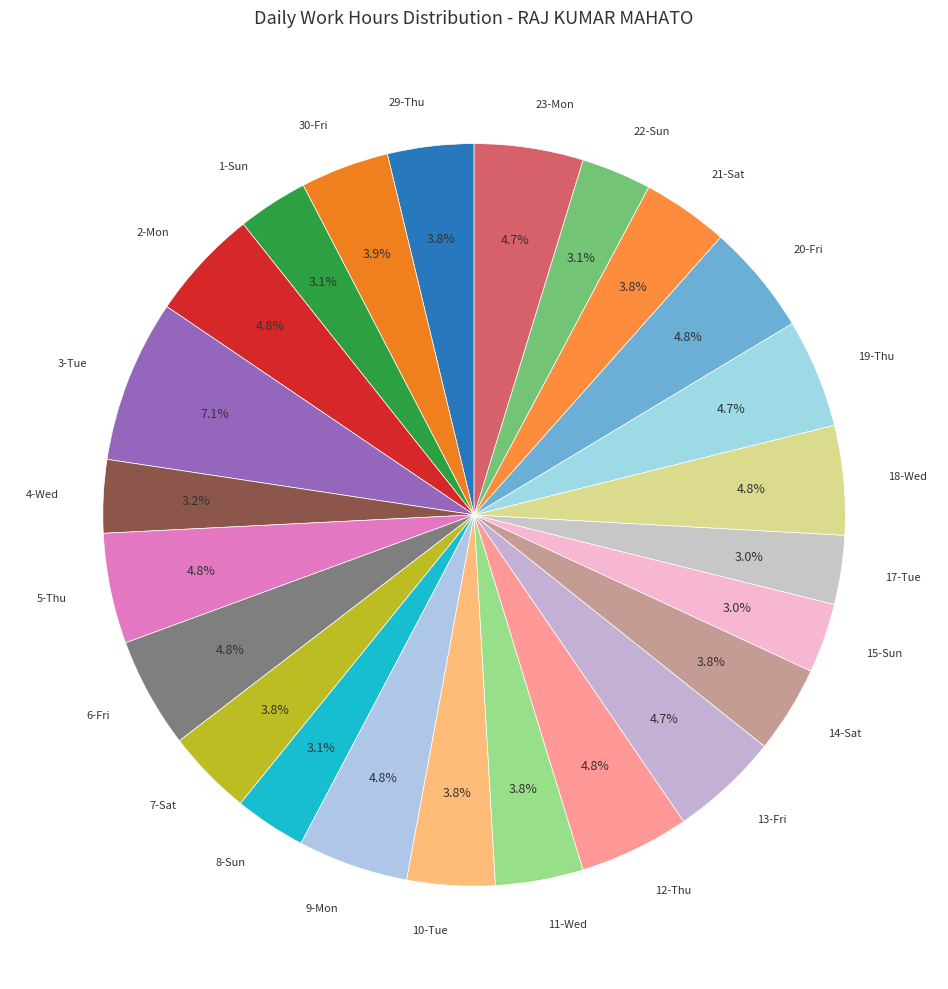

To the nearest percent, what is the average slice percentage?

4%